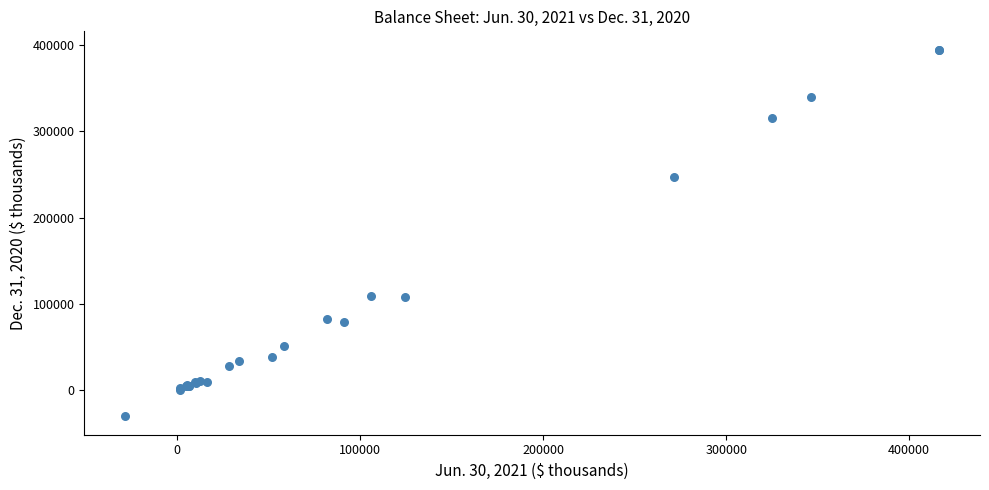

What Y value in the scatter plot is closest to 182040?

246821